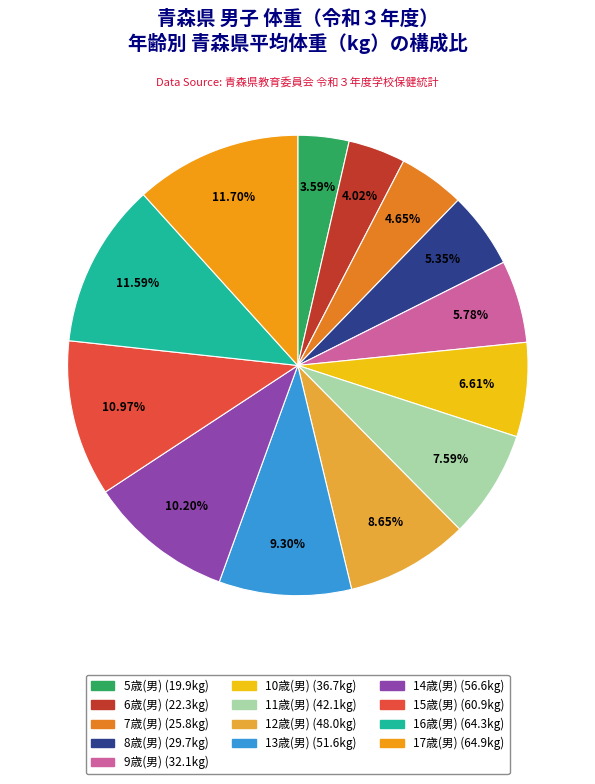

Is there a majority slice in this chart?

No